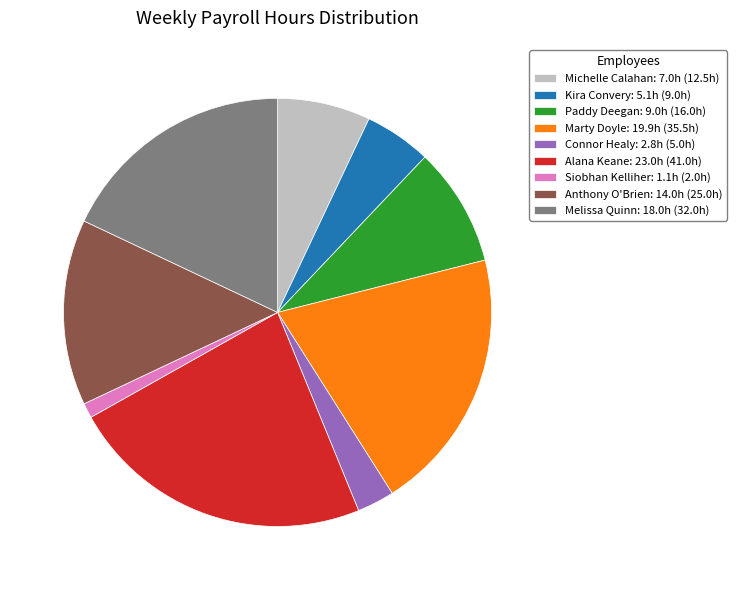

Do Connor Healy and Alana Keane together represent more than half of the pie?

No